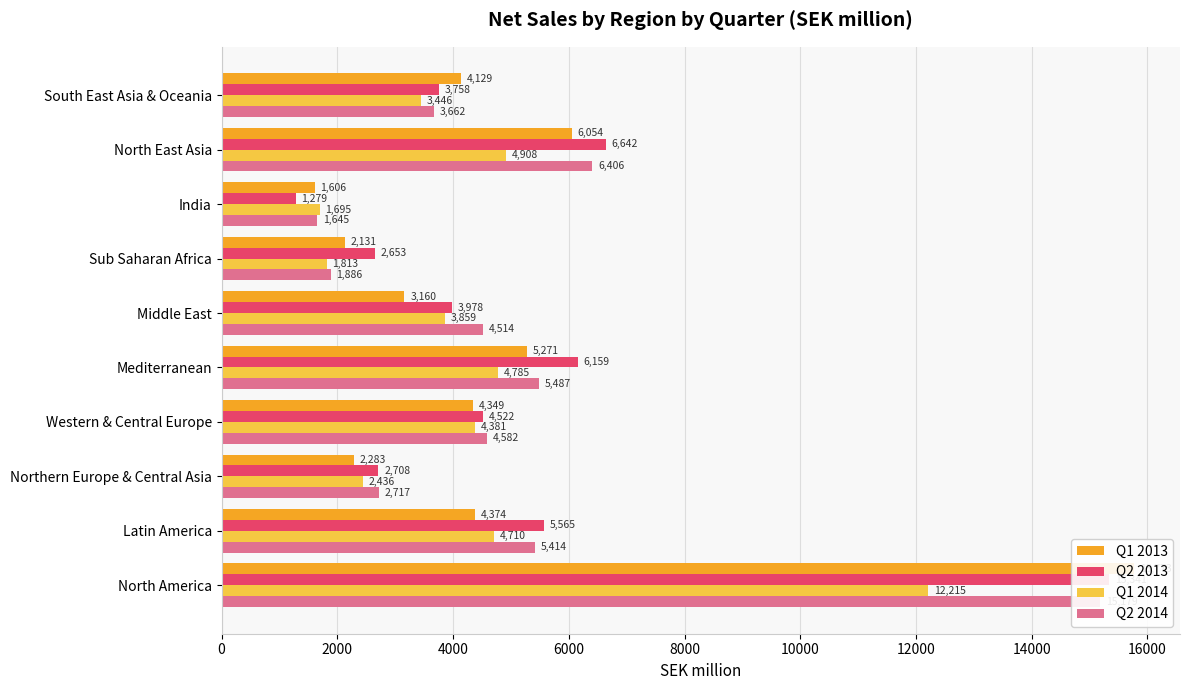

Reading left to right, what are all the values shown in this chart?

Q1 2013: 0=15773	2000=4374	4000=2283	6000=4349	8000=5271	10000=3160	12000=2131	14000=1606	16000=6054	18000=4129
Q2 2013: 0=15341	2000=5565	4000=2708	6000=4522	8000=6159	10000=3978	12000=2653	14000=1279	16000=6642	18000=3758
Q1 2014: 0=12215	2000=4710	4000=2436	6000=4381	8000=4785	10000=3859	12000=1813	14000=1695	16000=4908	18000=3446
Q2 2014: 0=15179	2000=5414	4000=2717	6000=4582	8000=5487	10000=4514	12000=1886	14000=1645	16000=6406	18000=3662